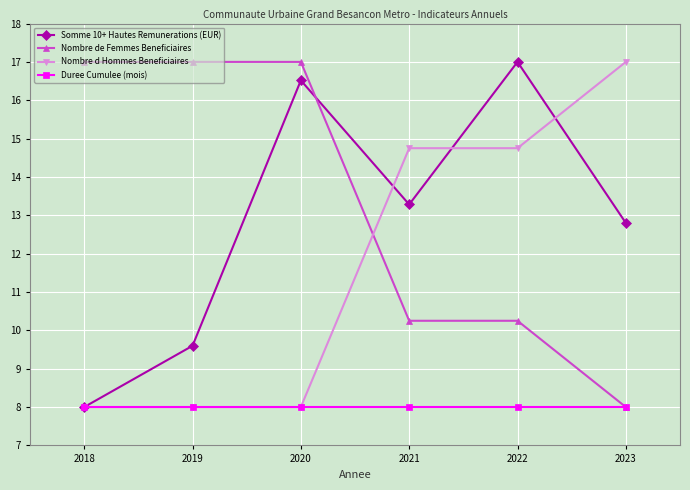

Is the value of Somme 10+ Hautes Remunerations (EUR) at 2022 greater than the value of Duree Cumulee (mois) at 2021?

Yes